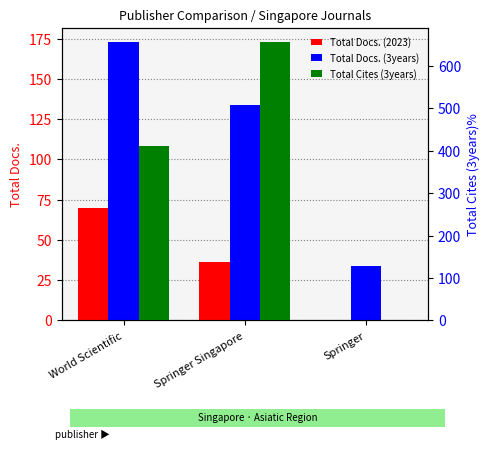

What is the greatest value displayed?

657